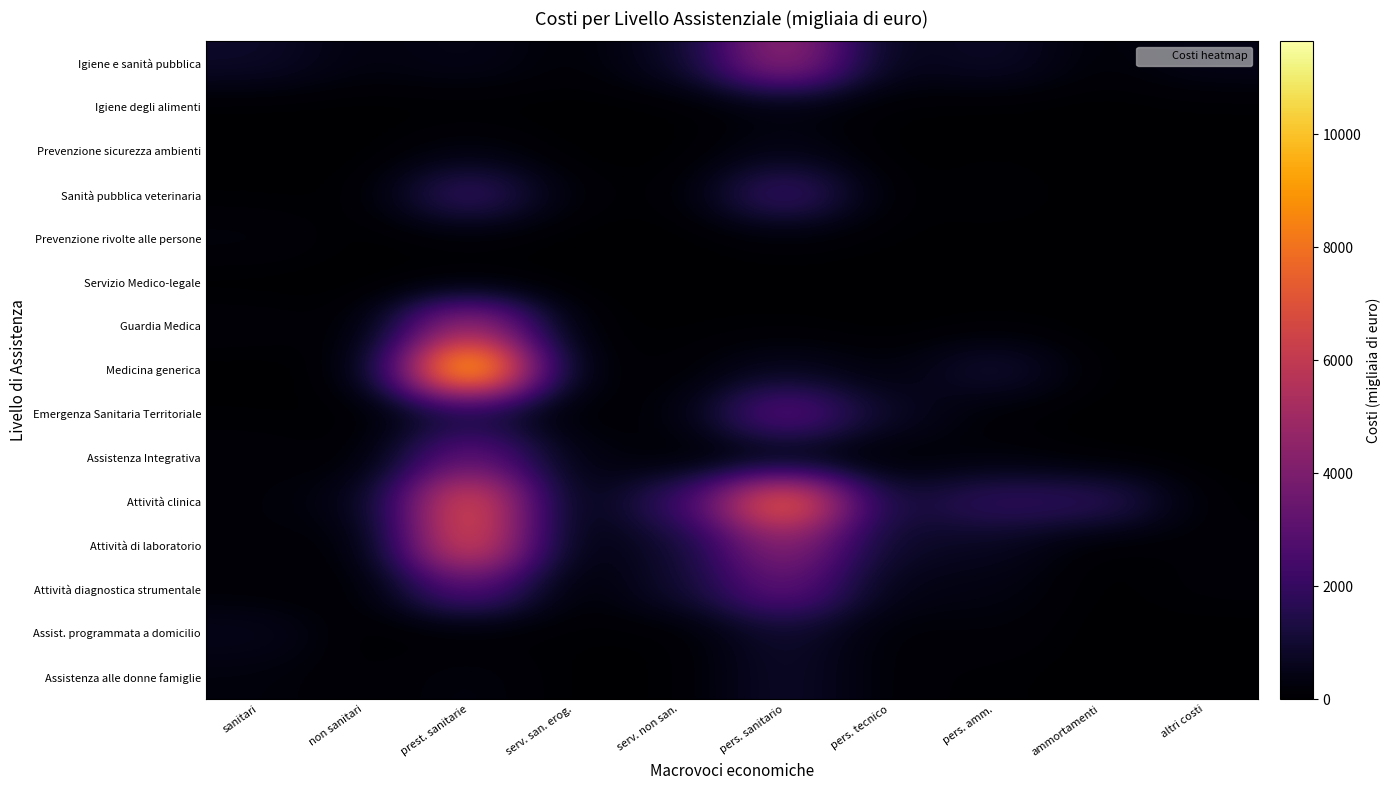

How many categories are shown in the chart?

10